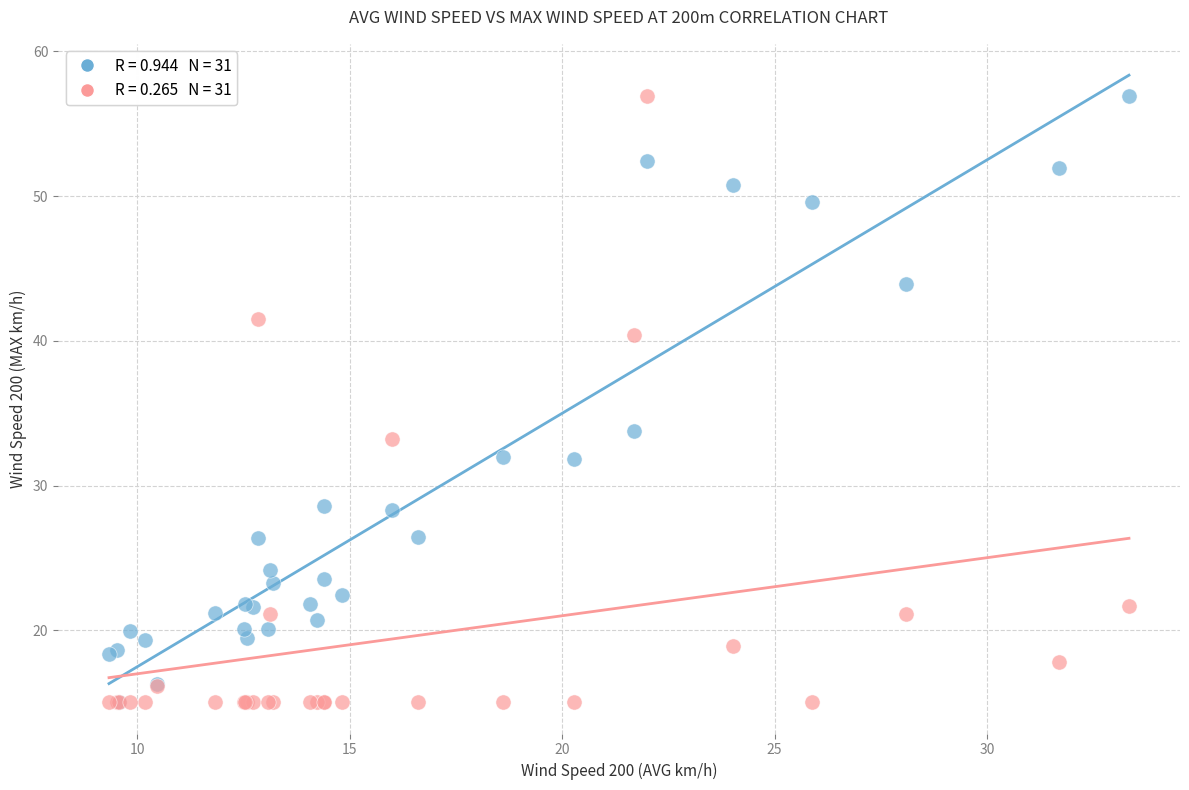

Across all series, what Y value is closest to 35?

33.8